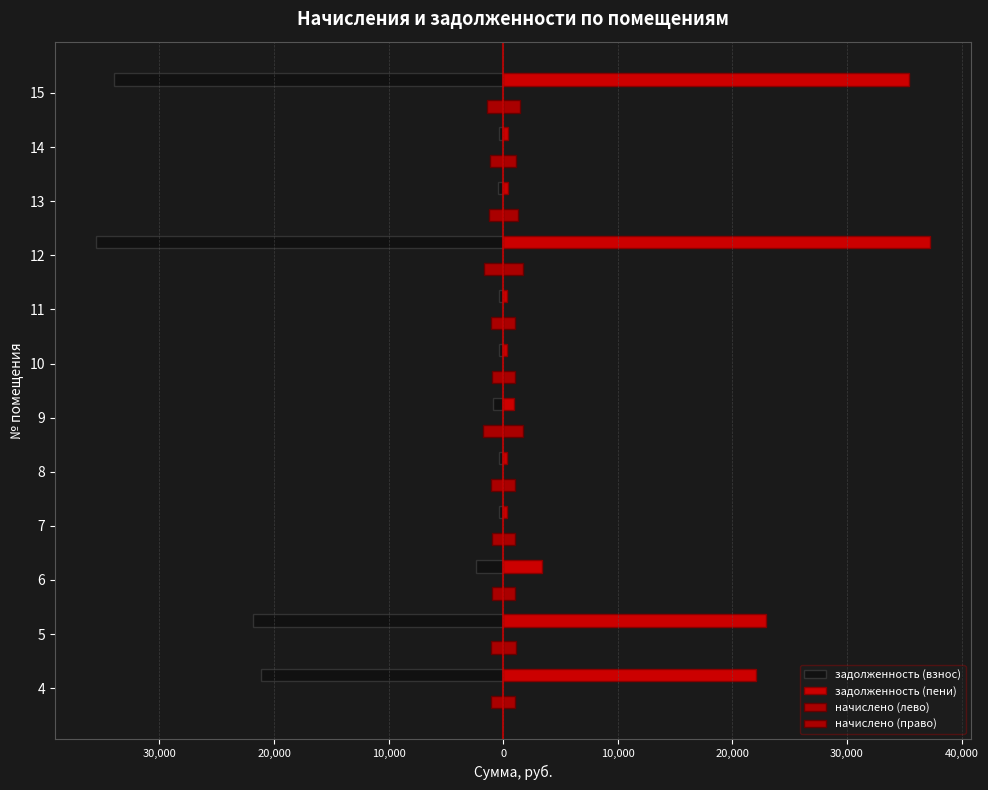

What is the sum of all начислено (право) values?

14558.7